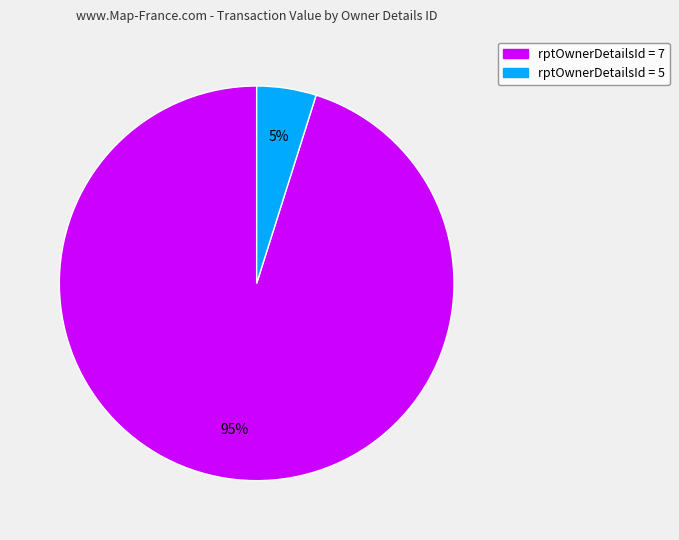

To the nearest percent, what is the difference between the largest and smallest slice percentages?

90%